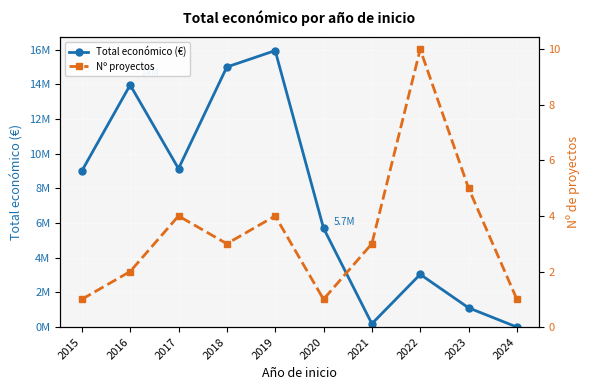

At which label does Total económico (€) first exceed 8998559?

2016